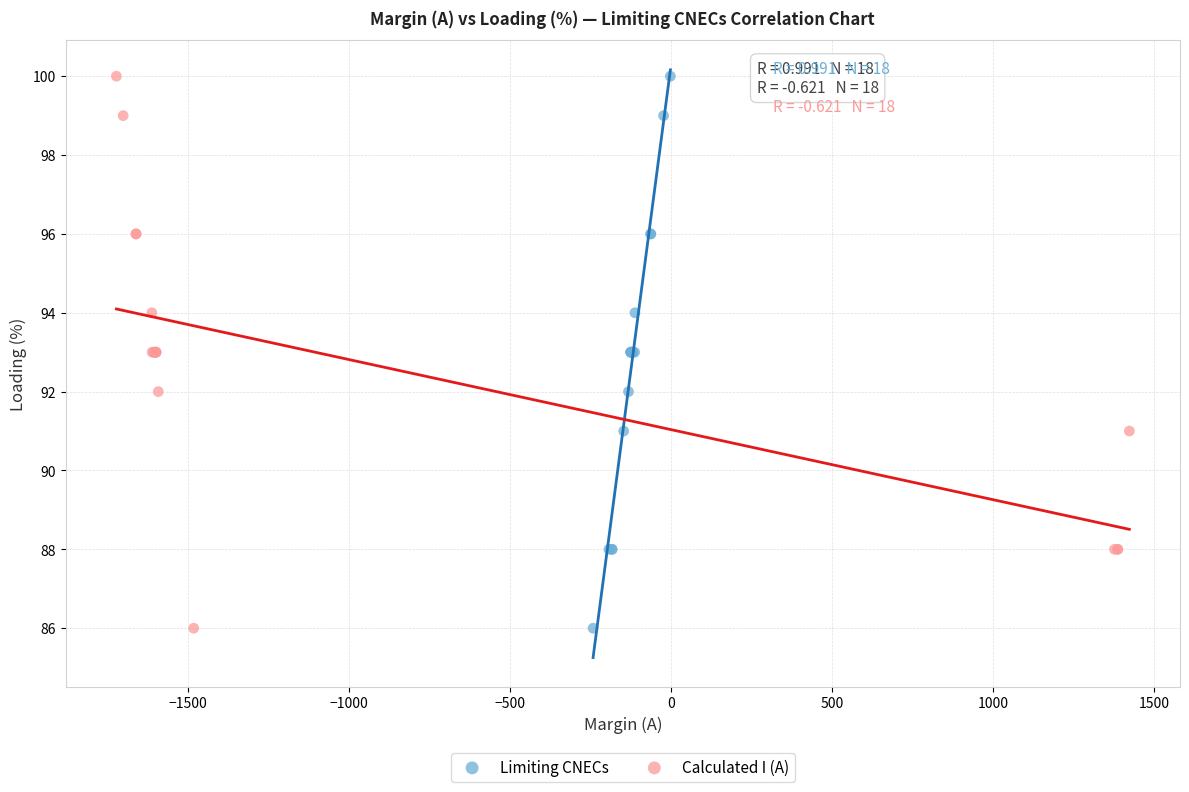

What are all the series names shown in the legend?

Limiting CNECs, Calculated I (A)